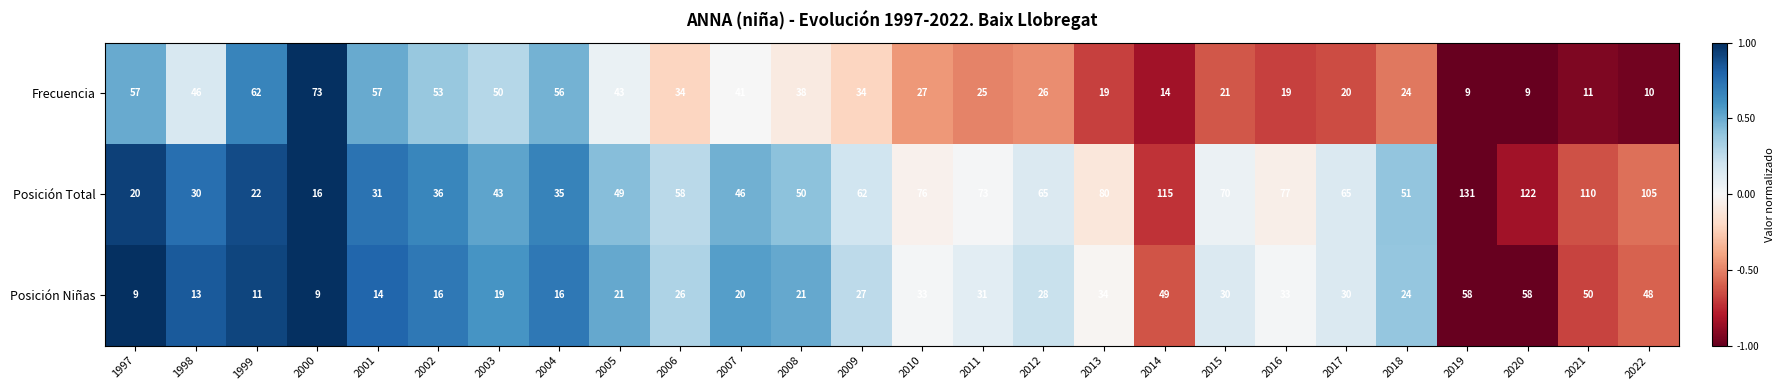

What is the sum of all Frecuencia values?

878